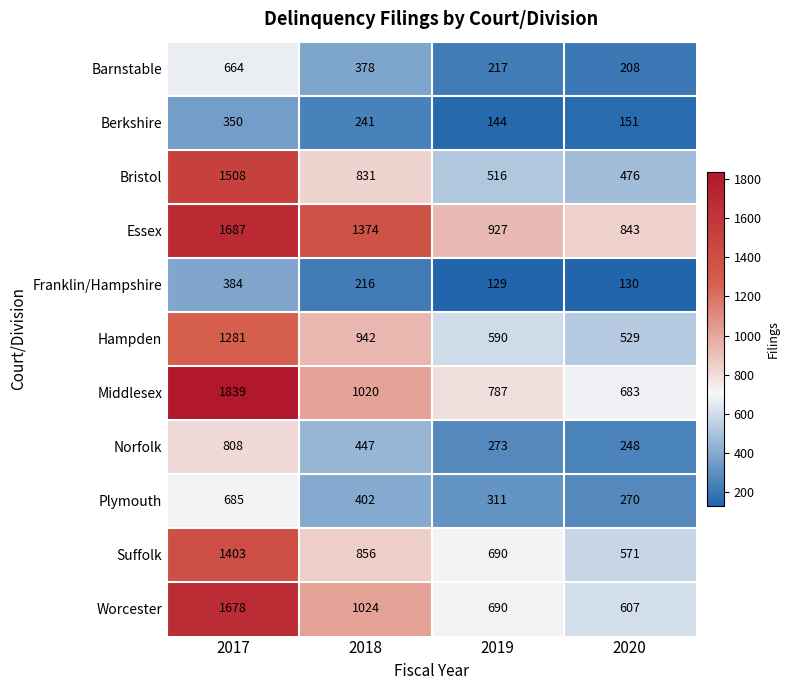

What is the difference between the maximum and minimum values in the Bristol series?

1032